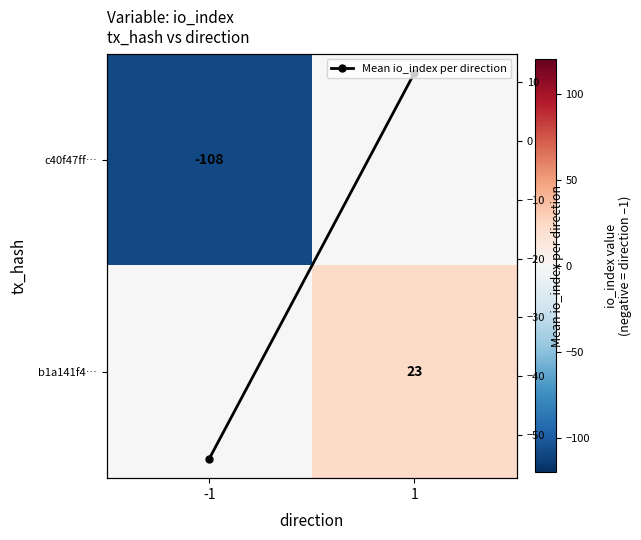

What is the difference between the c40f47ff… values at -1 and 1?

108.0